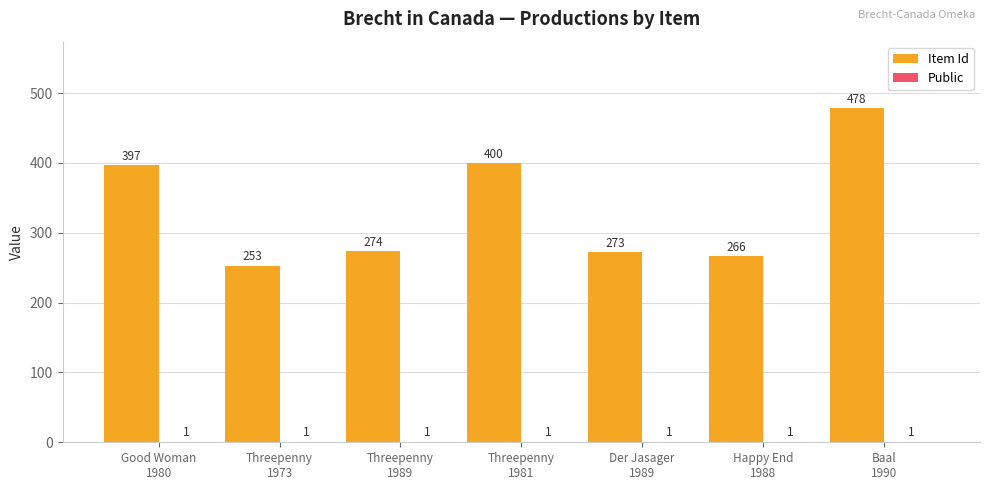

How many distinct data groups are displayed?

2